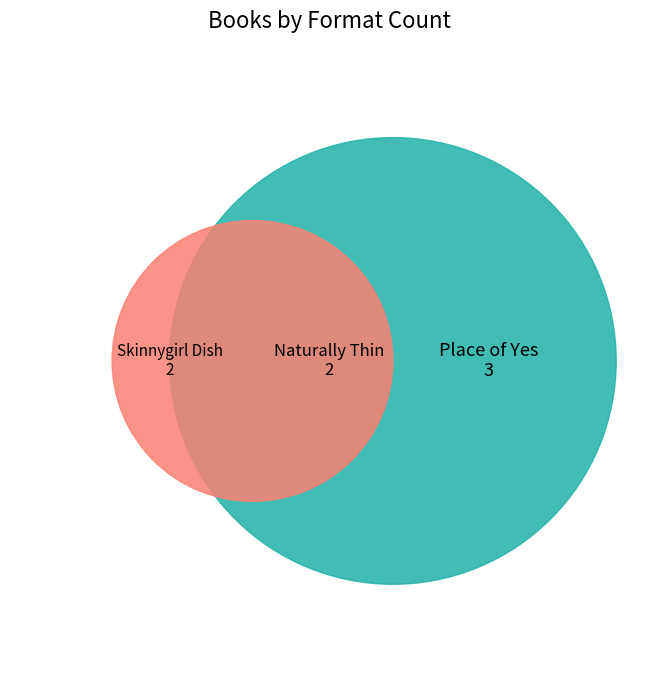

What percentage is NOT represented by Naturally Thin?

71.4%